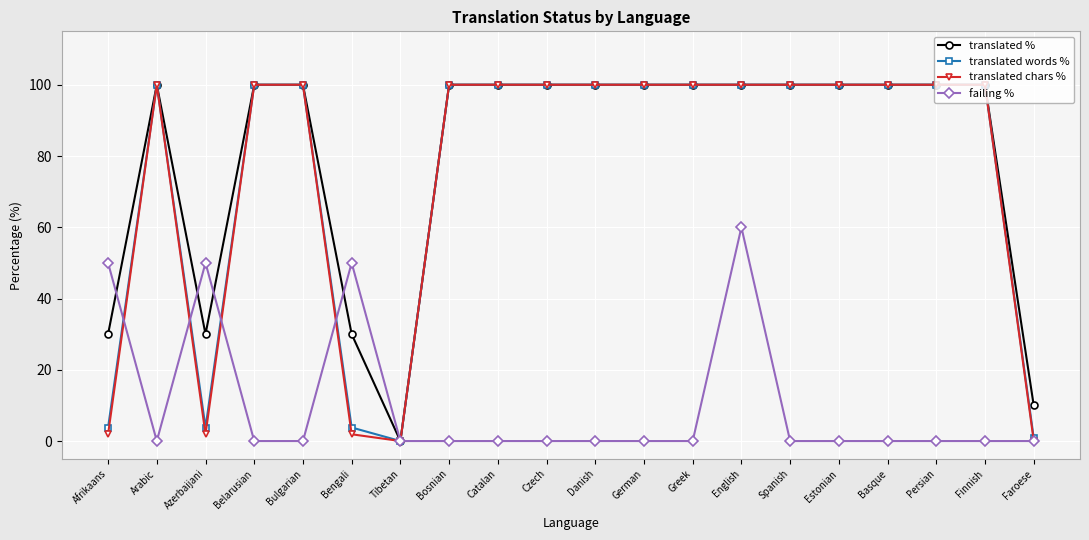

Rank the series at Bengali from lowest to highest value.

translated chars %, translated words %, translated %, failing %